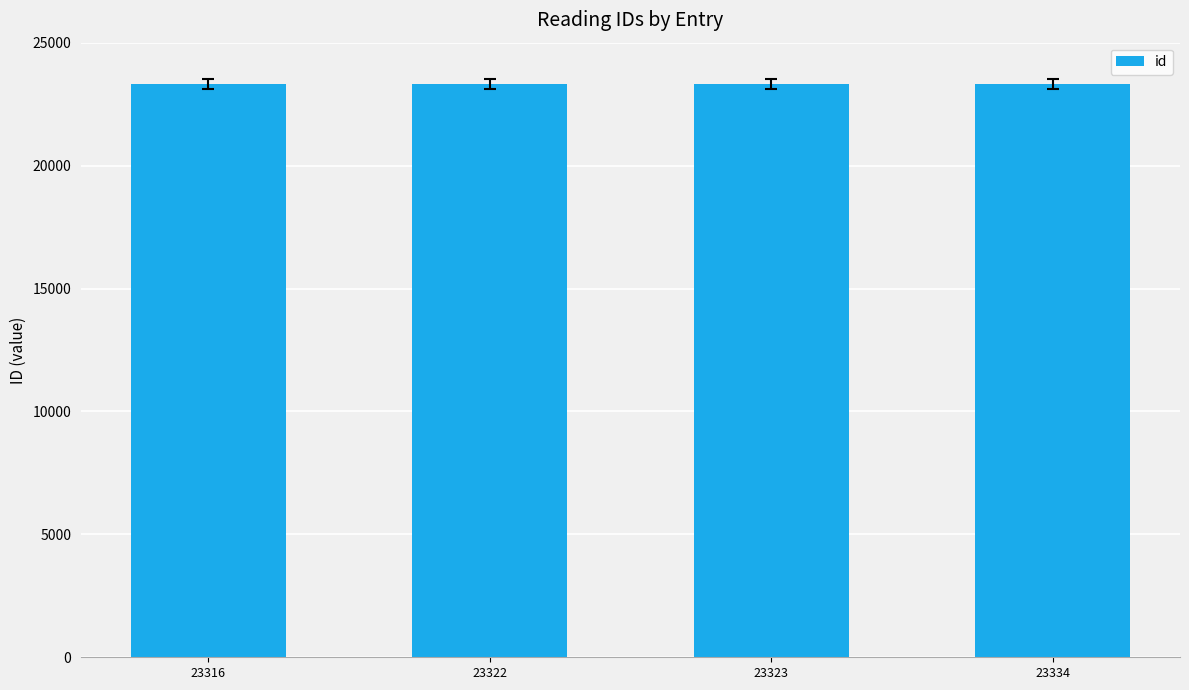

What is the average value?

23324